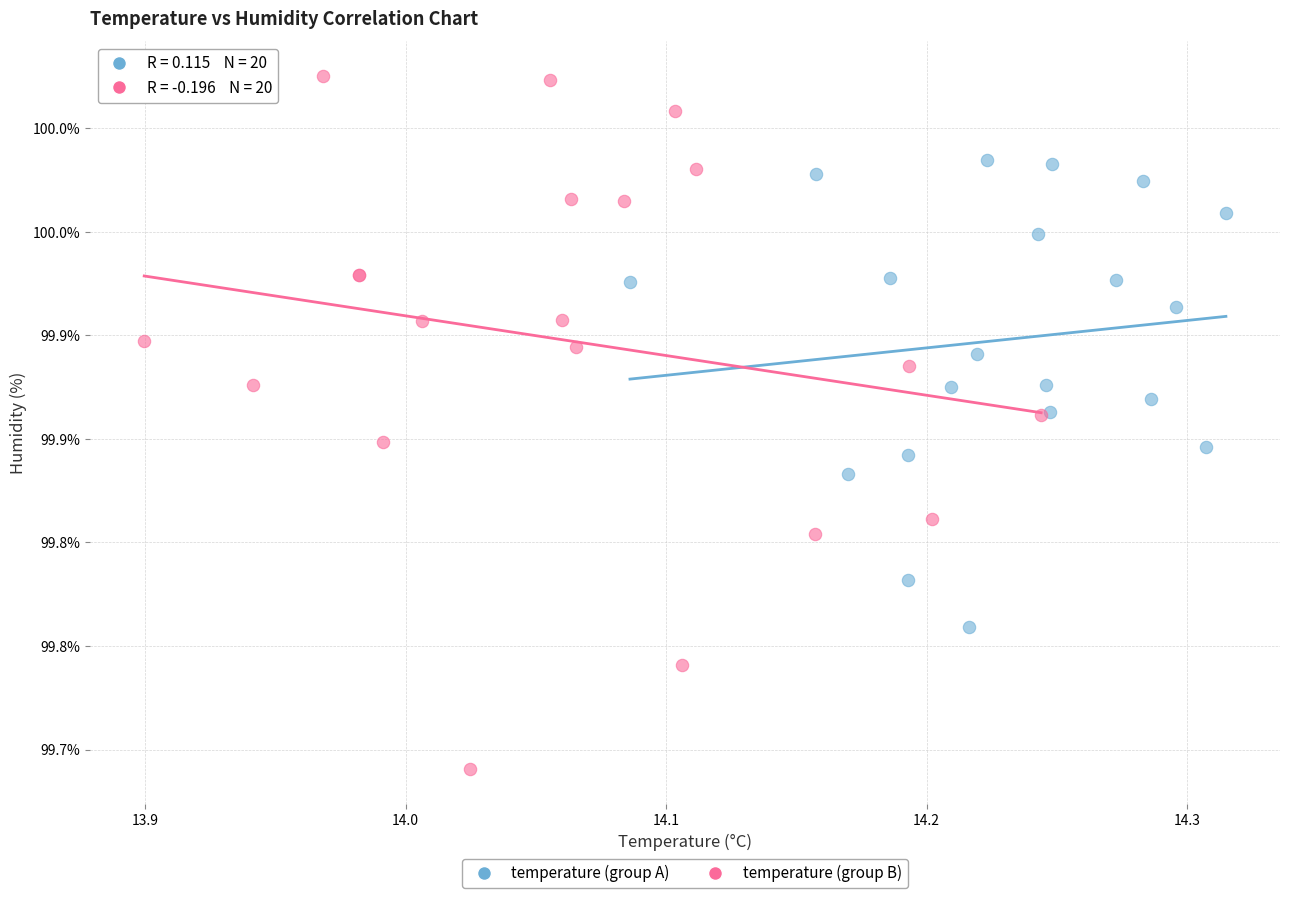

What are all the series names shown in the legend?

temperature (group A), temperature (group B)